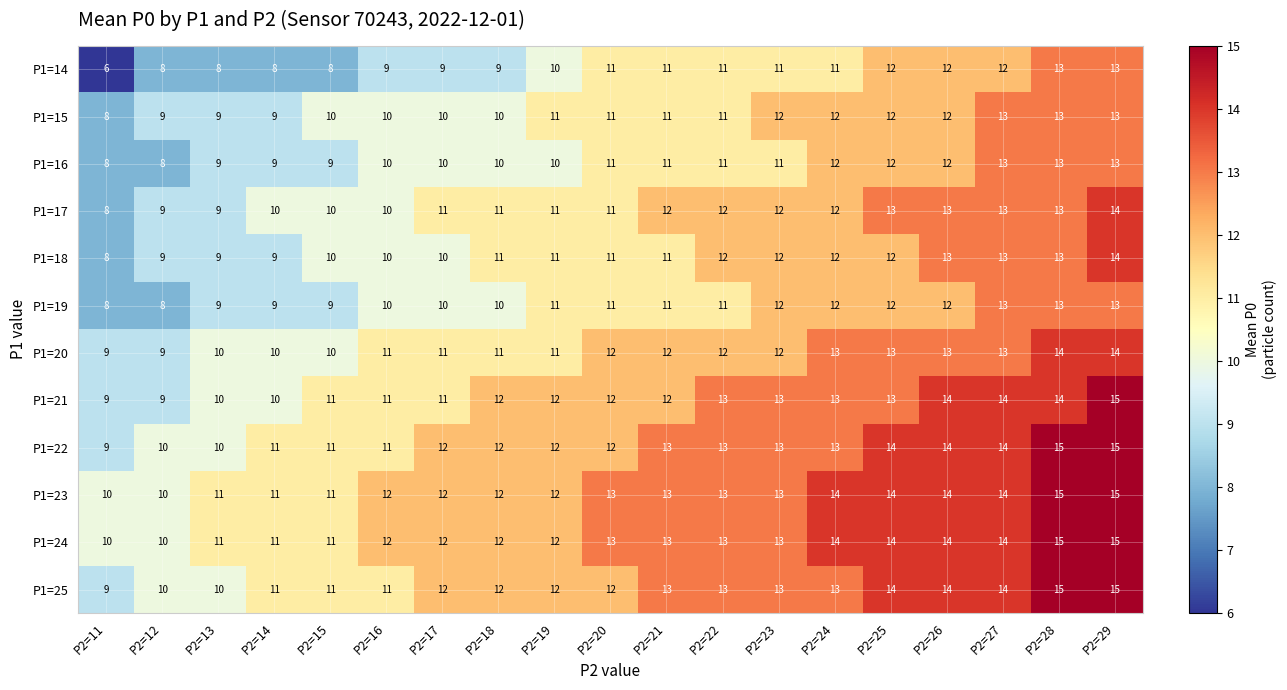

The P1=17 series shows 2 at P2=16. True or false?

False